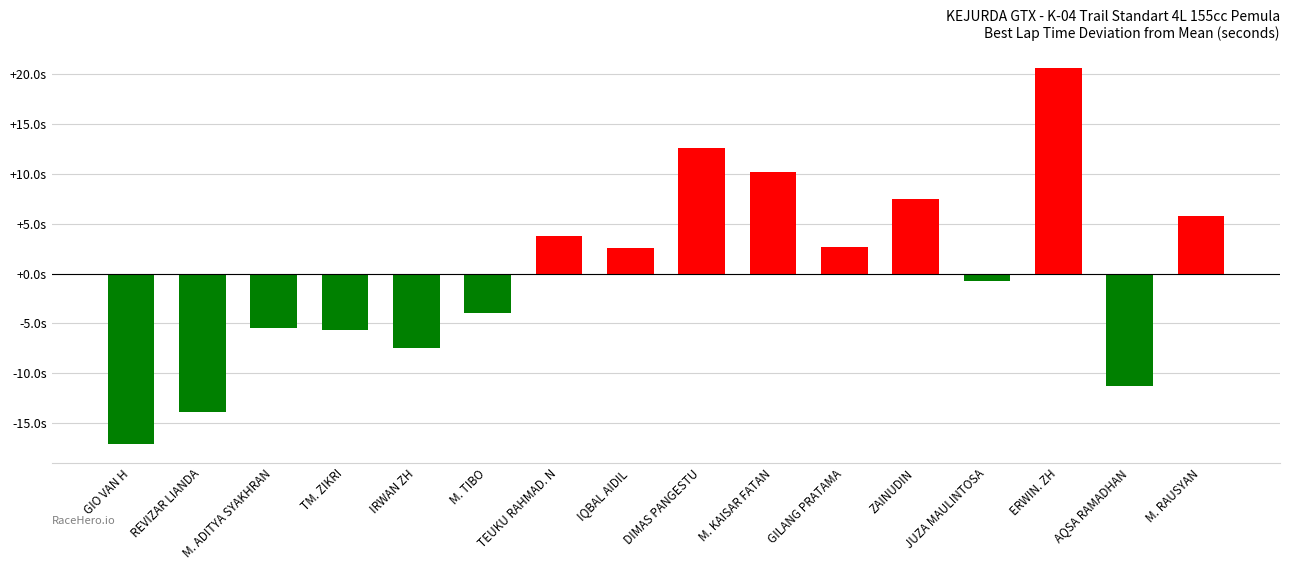

At which category does the chart reach its peak across all series?

ERWIN. ZH